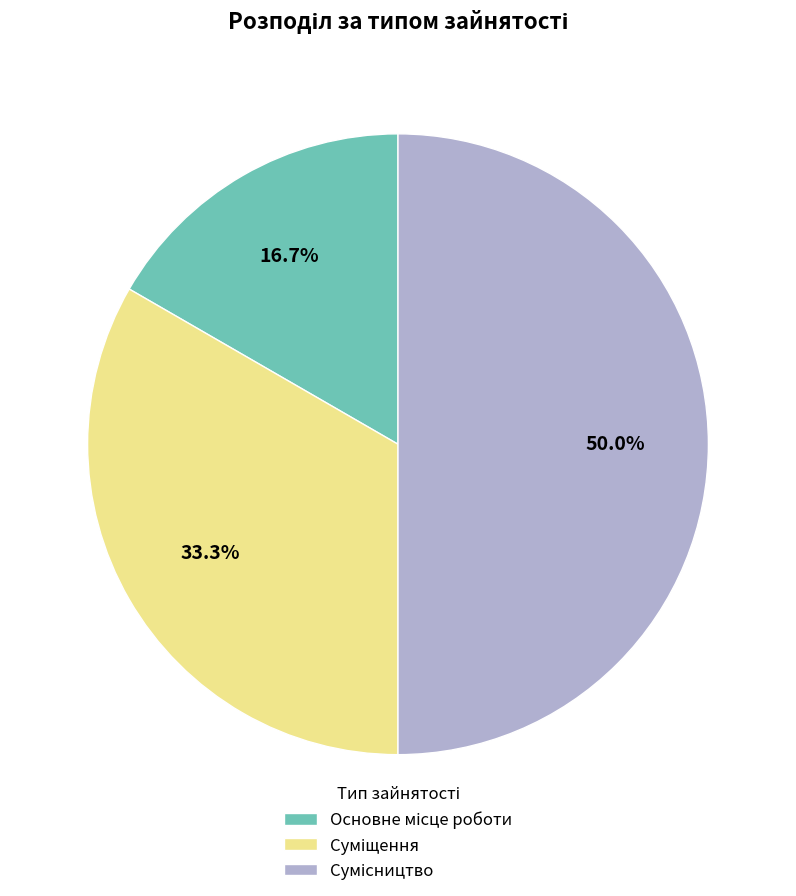

What is the largest slice in the pie chart?

Сумісництво